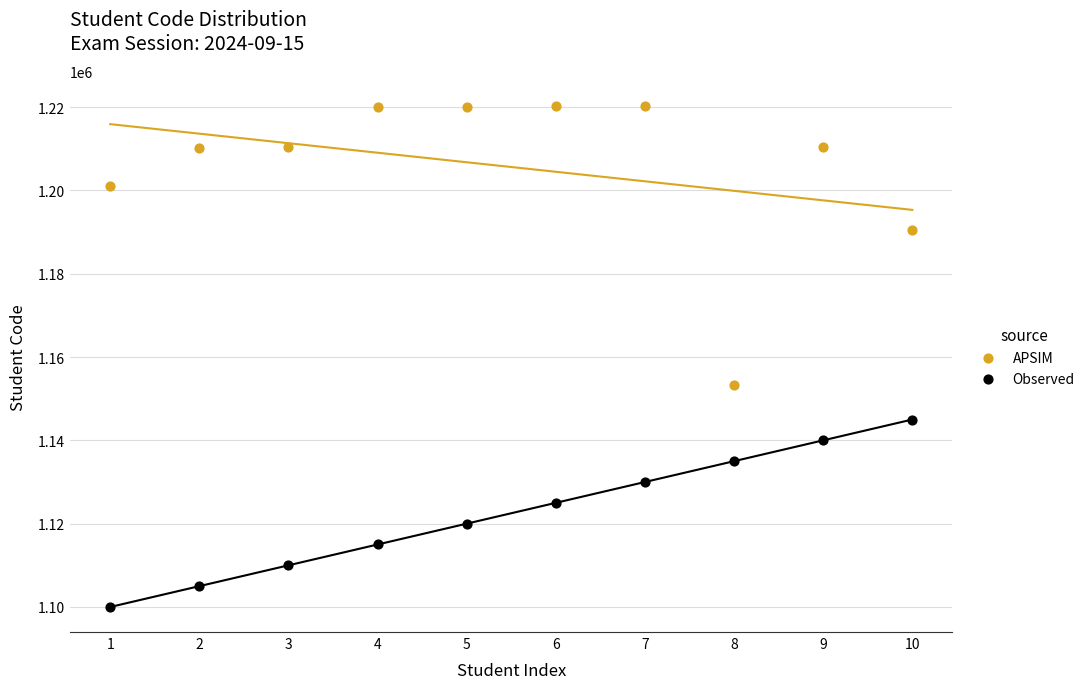

What are all the series names shown in the legend?

APSIM, Observed